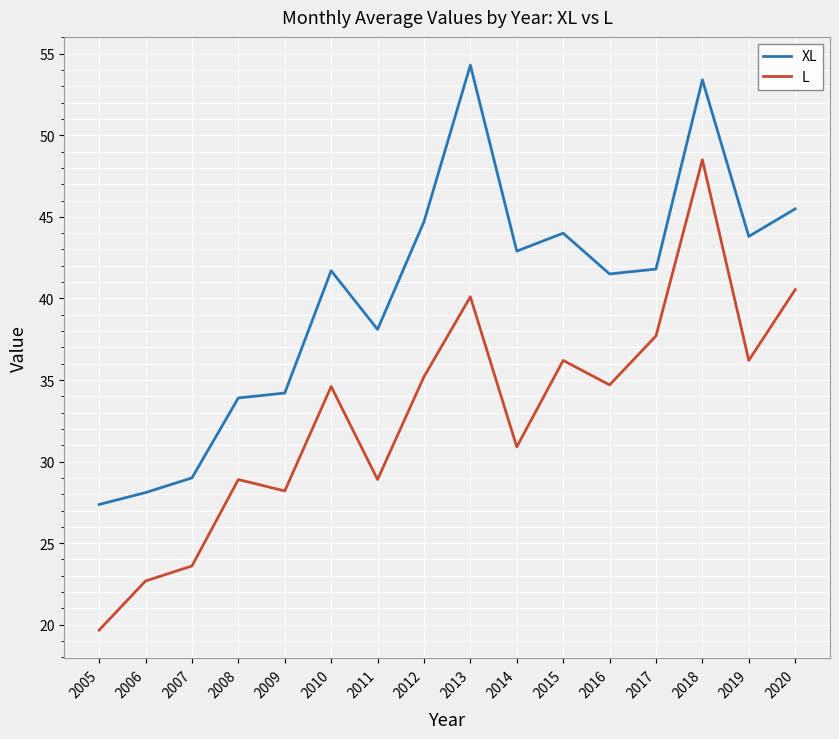

What is the sum of all XL values?

644.3